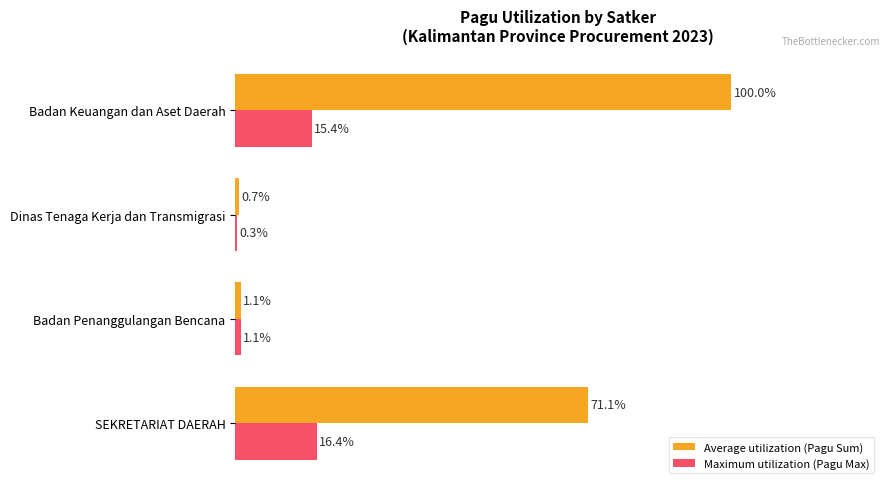

What are all the series names shown in the legend?

Average utilization (Pagu Sum), Maximum utilization (Pagu Max)